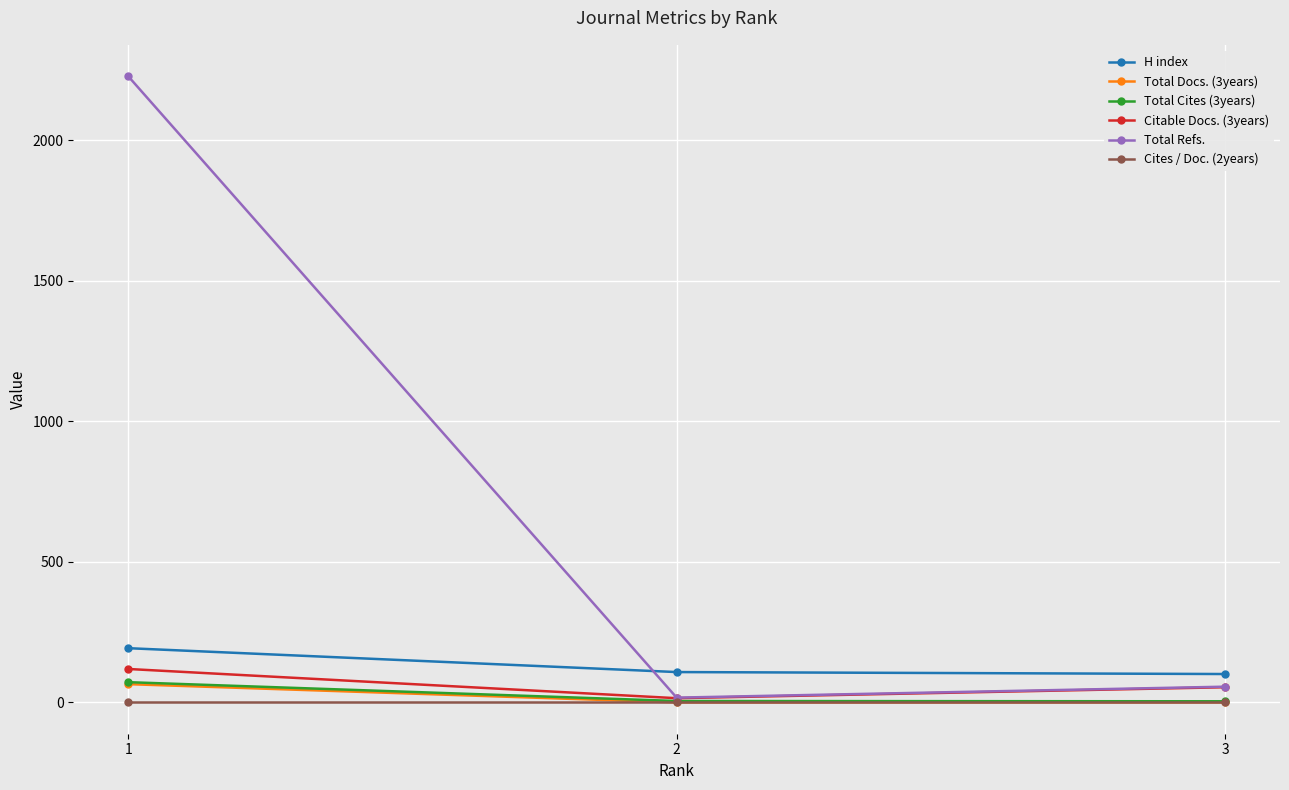

What is the maximum value for H index?

193